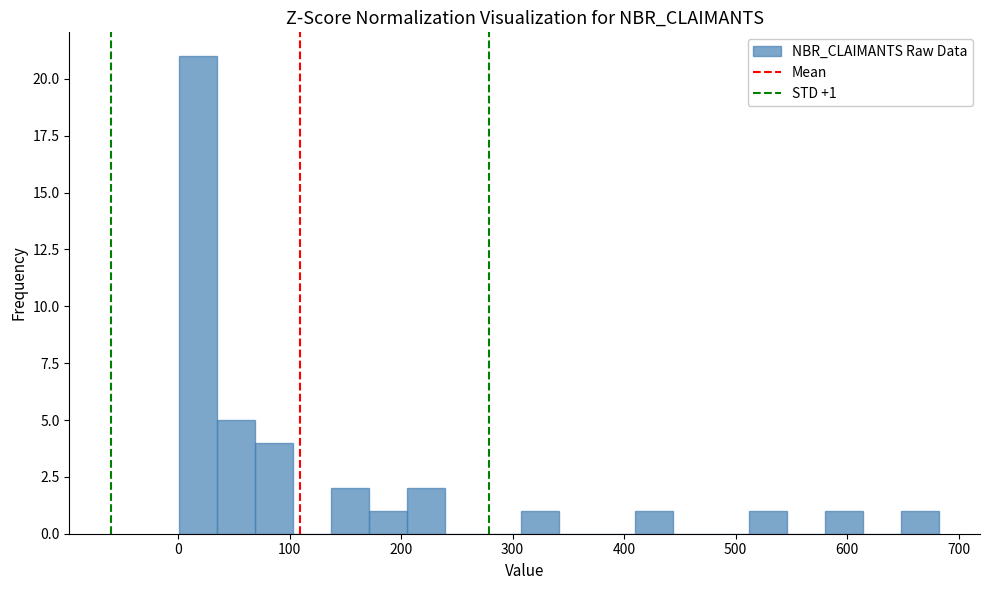

Around what value on the x-axis is the tallest bar? Give the approximate position of its centre, as read against the axis.

20